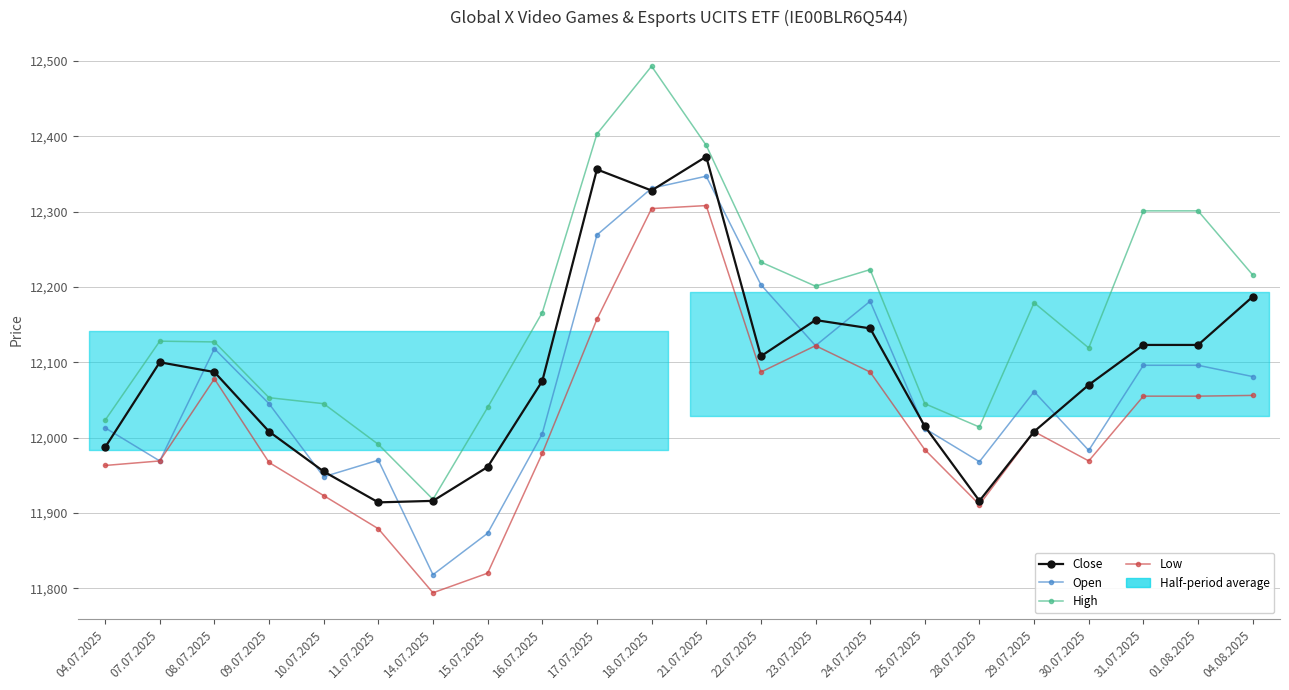

Where does the High series first go above 12166?

17.07.2025